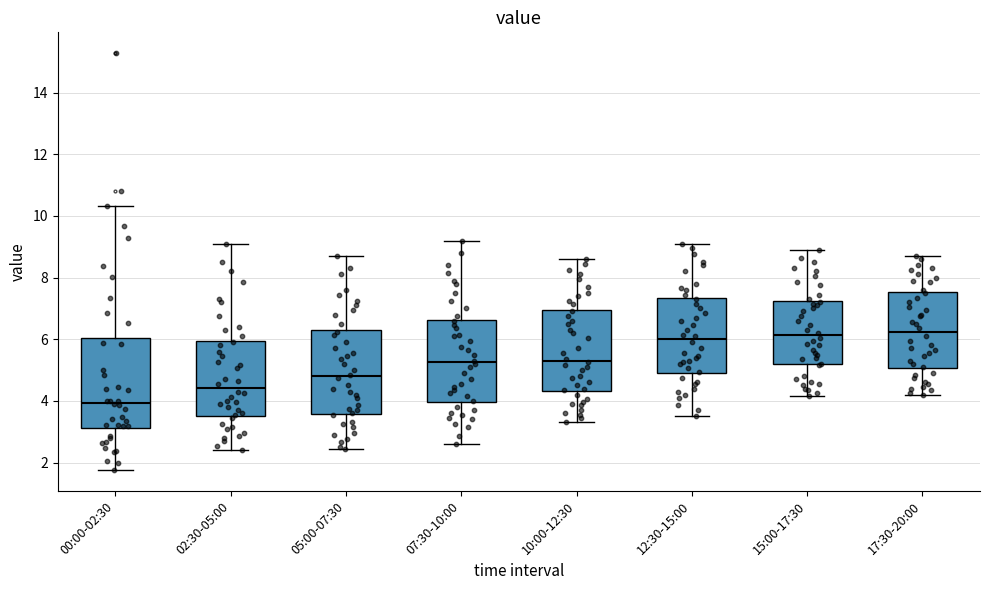

Which box has the lowest median line?

00:00-02:30